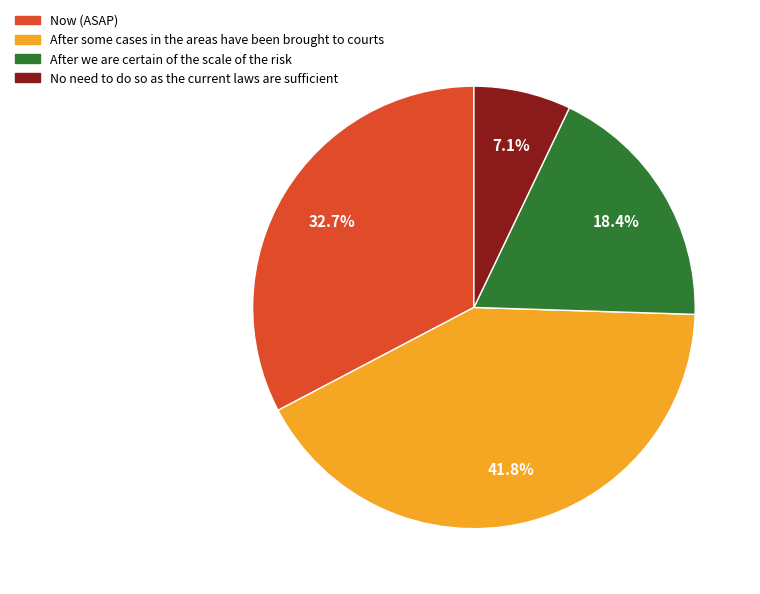

How many segments does this pie chart have?

4